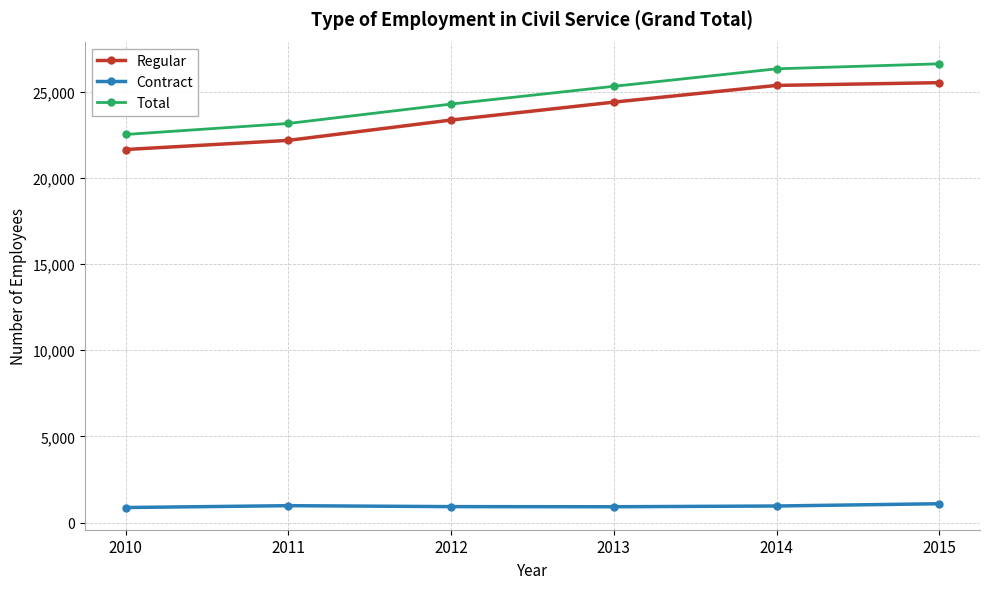

What is the difference between the maximum and minimum values in the Contract series?

221